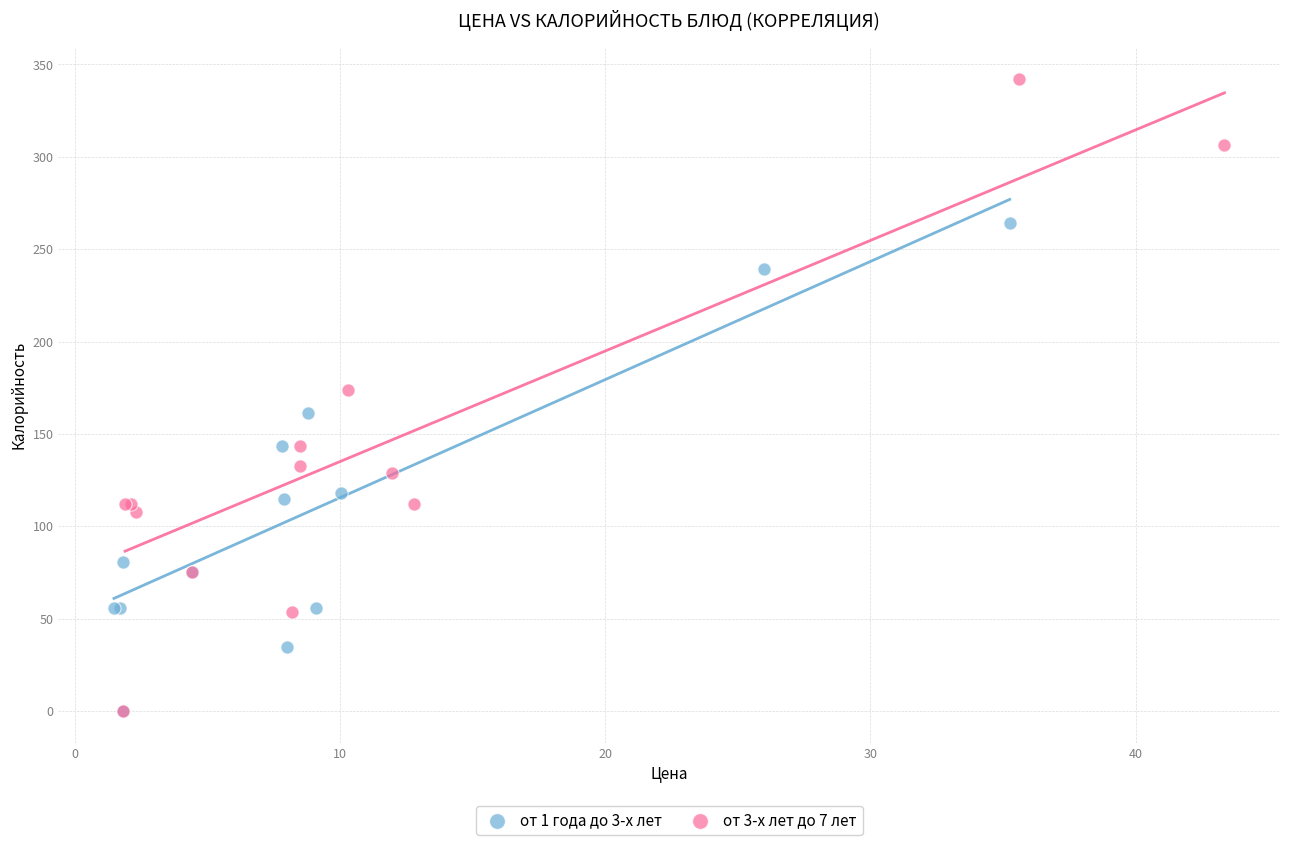

Which series reaches the maximum Y coordinate?

от 3-х лет до 7 лет